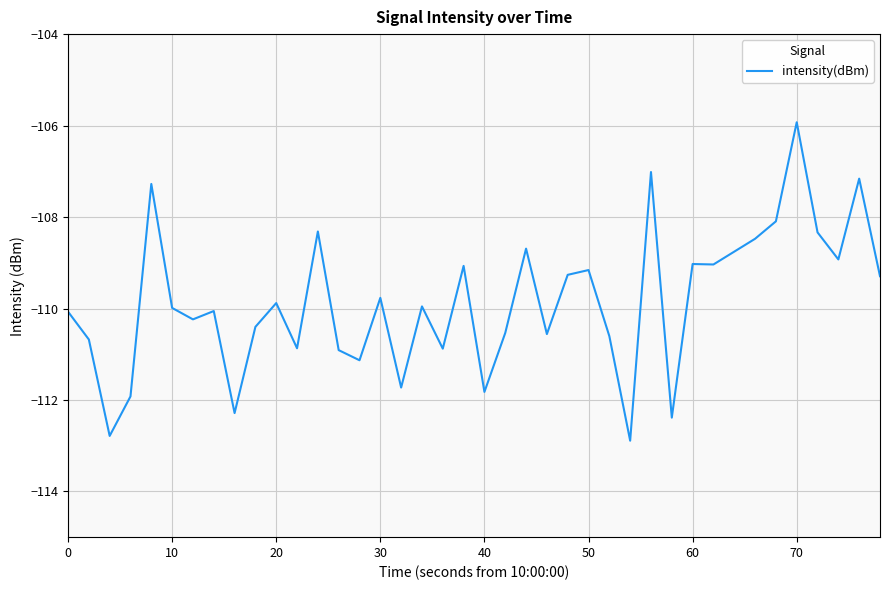

What is the smallest value displayed?

-112.9